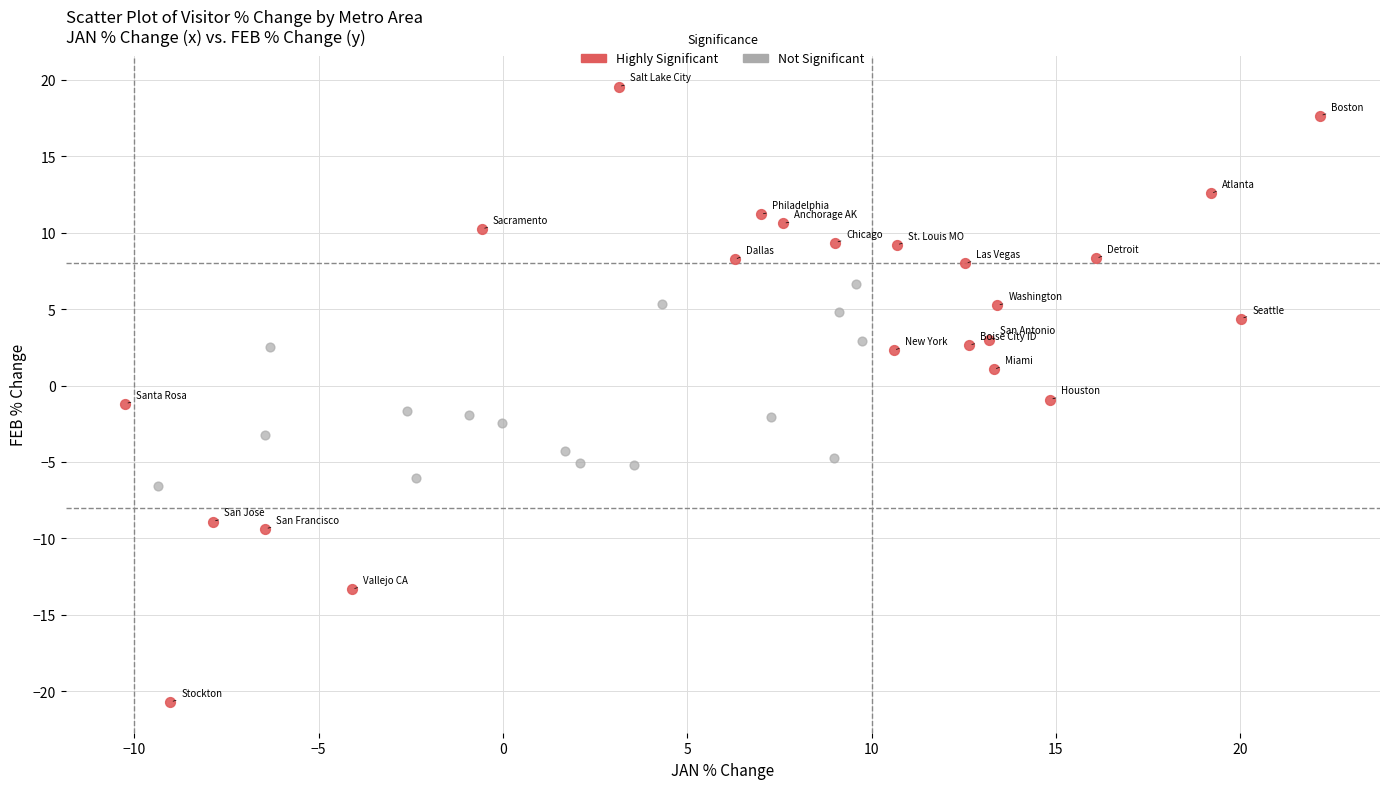

Which series contains the lowest Y value?

Highly Significant